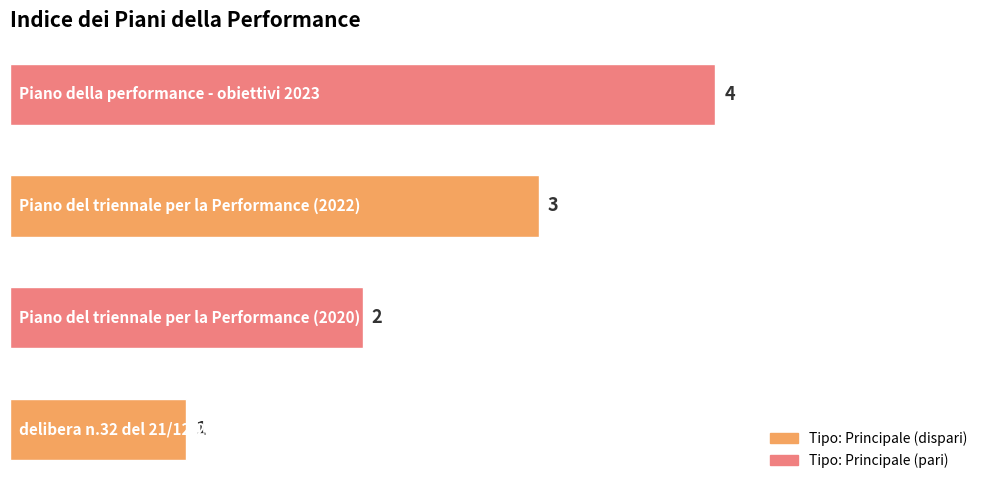

What is the sum of all values?

10